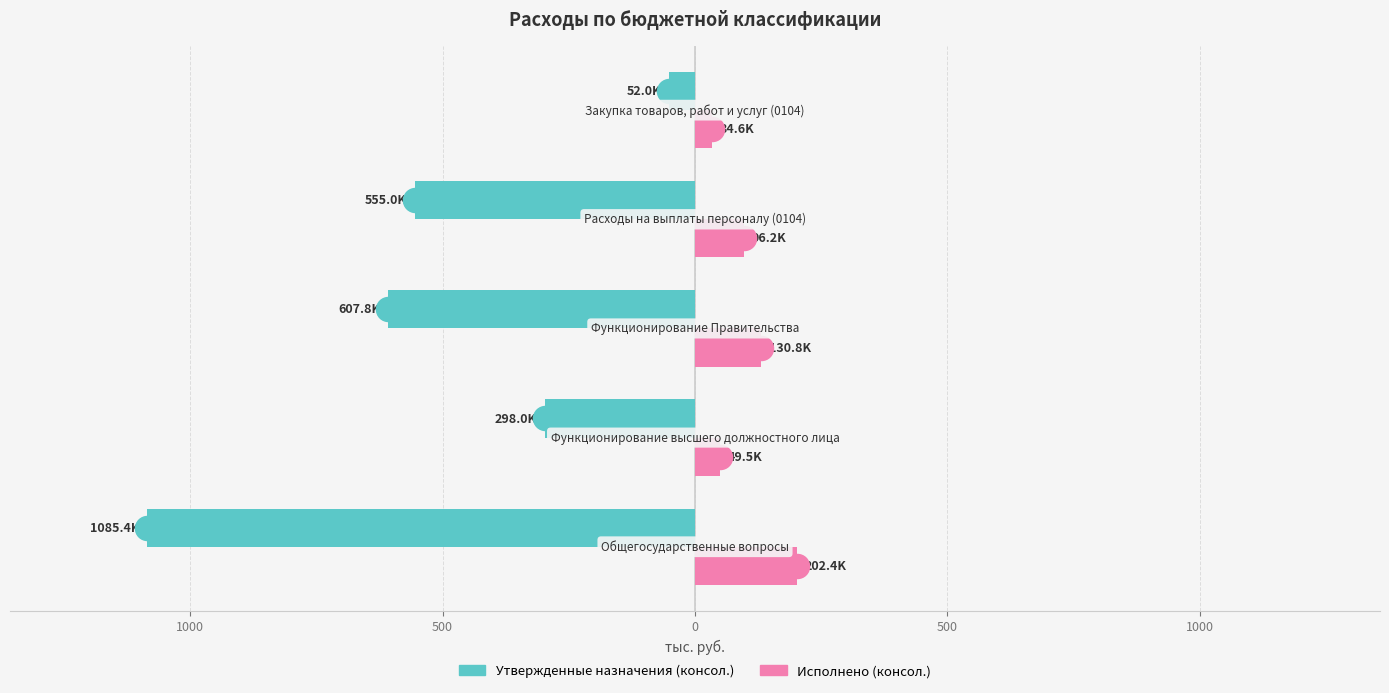

What are all the series names shown in the legend?

Утвержденные назначения (консол.), Исполнено (консол.)